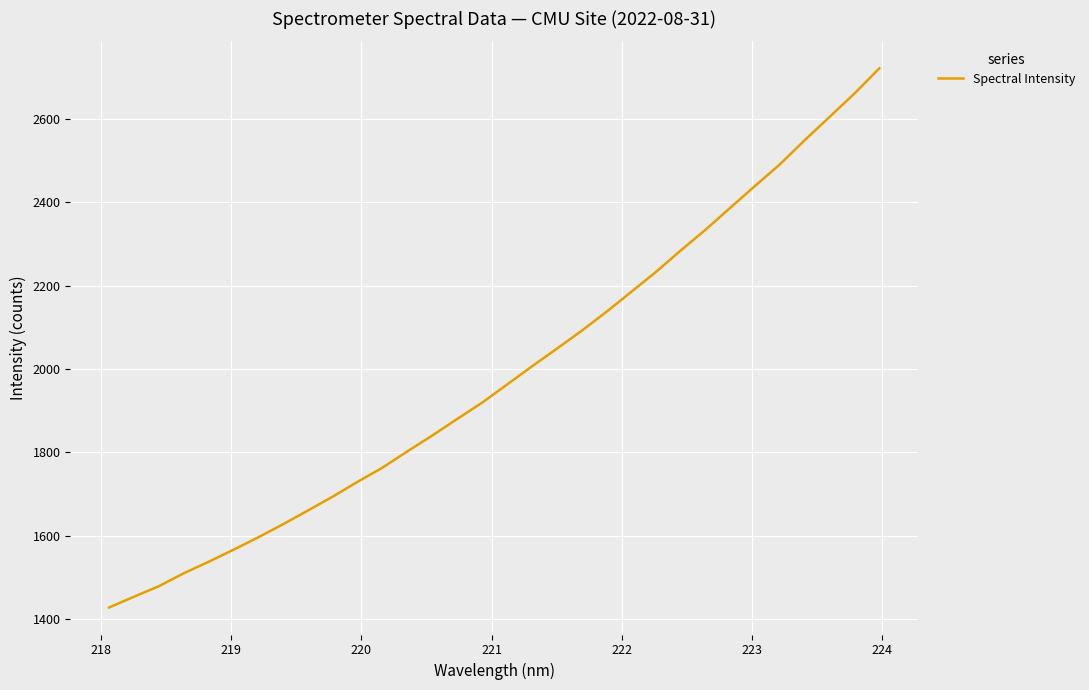

Does the chart have visible grid lines?

Yes